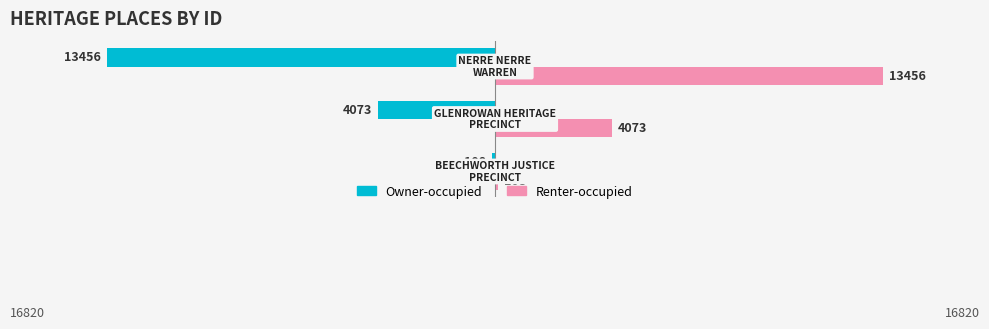

How many Owner-occupied values are between -13456 and -108?

3